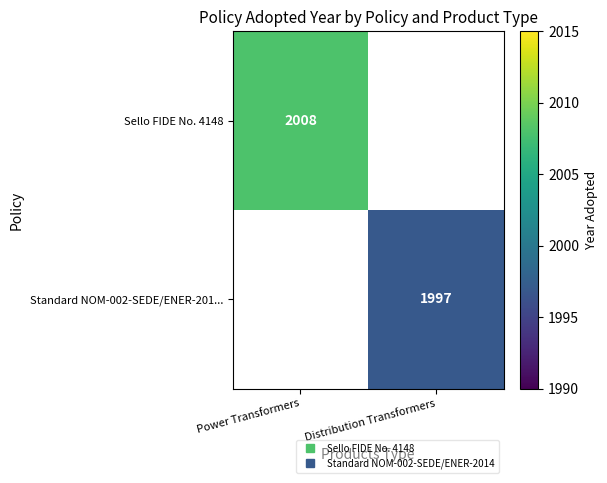

The value of Standard NOM-002-SEDE/ENER-201... at Distribution Transformers is 1997.0. True or false?

True